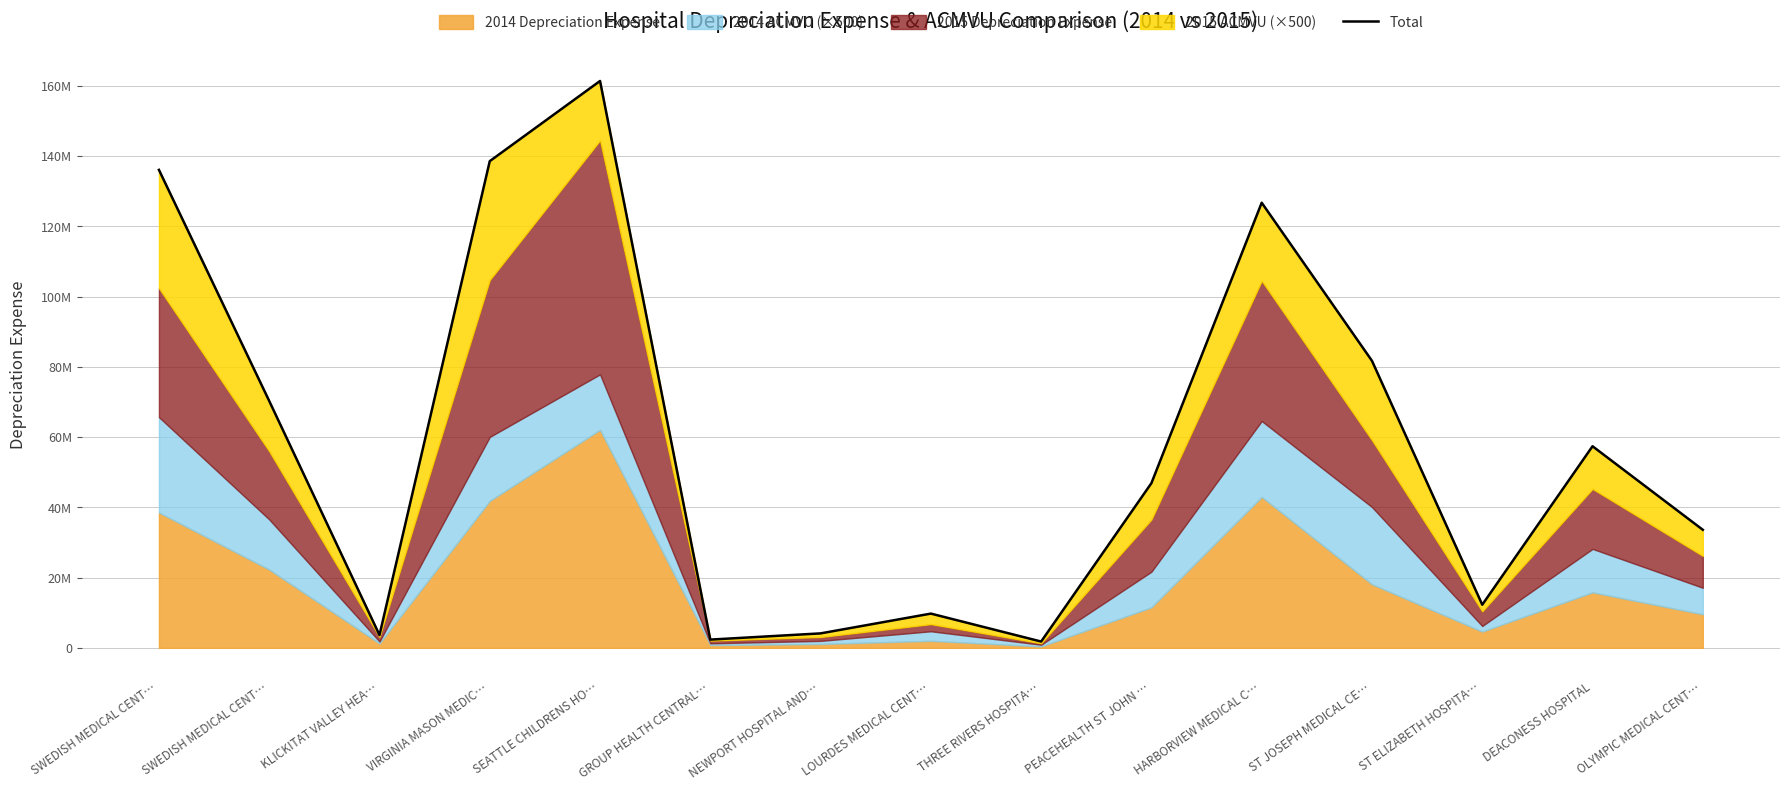

True or false: the data shows 136098357 at SWEDISH MEDICAL CENT….

True